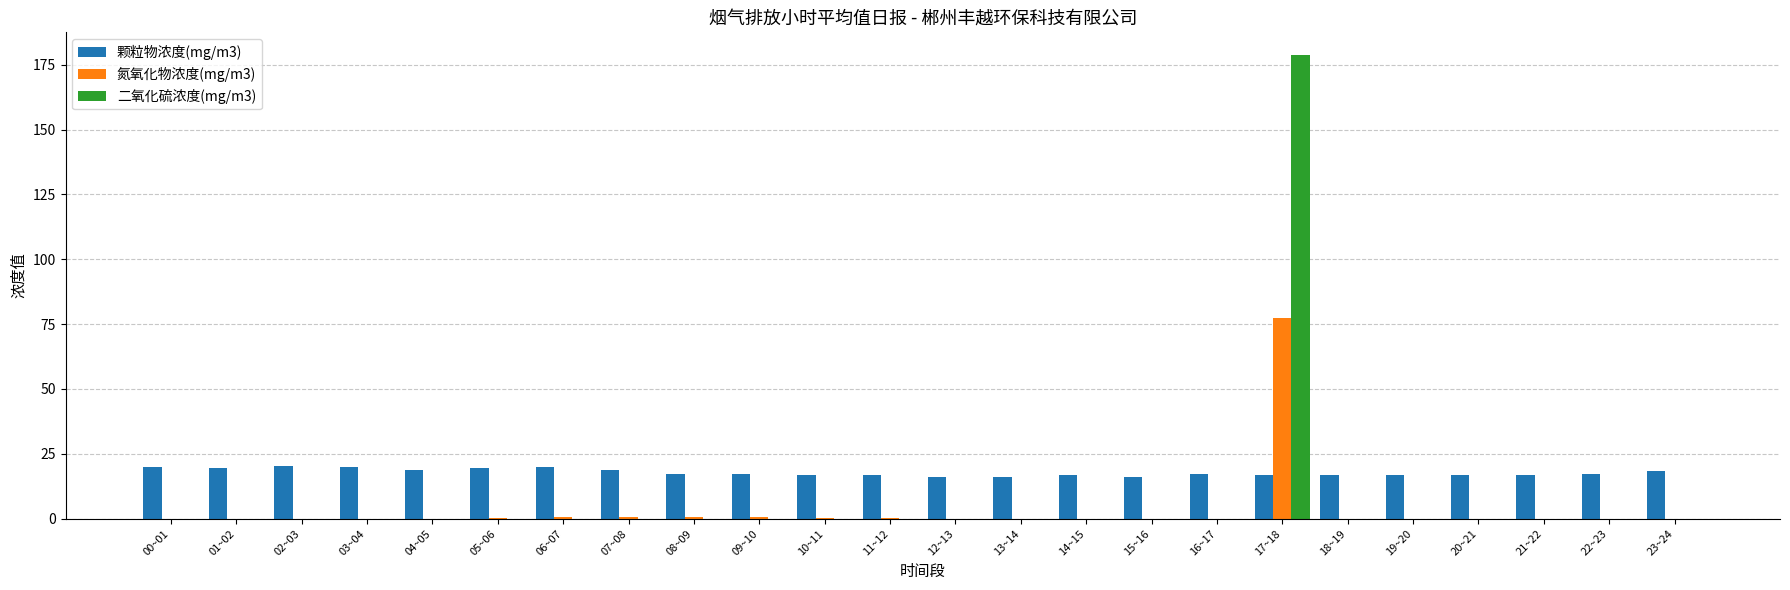

What is the maximum value shown in the chart?

178.5